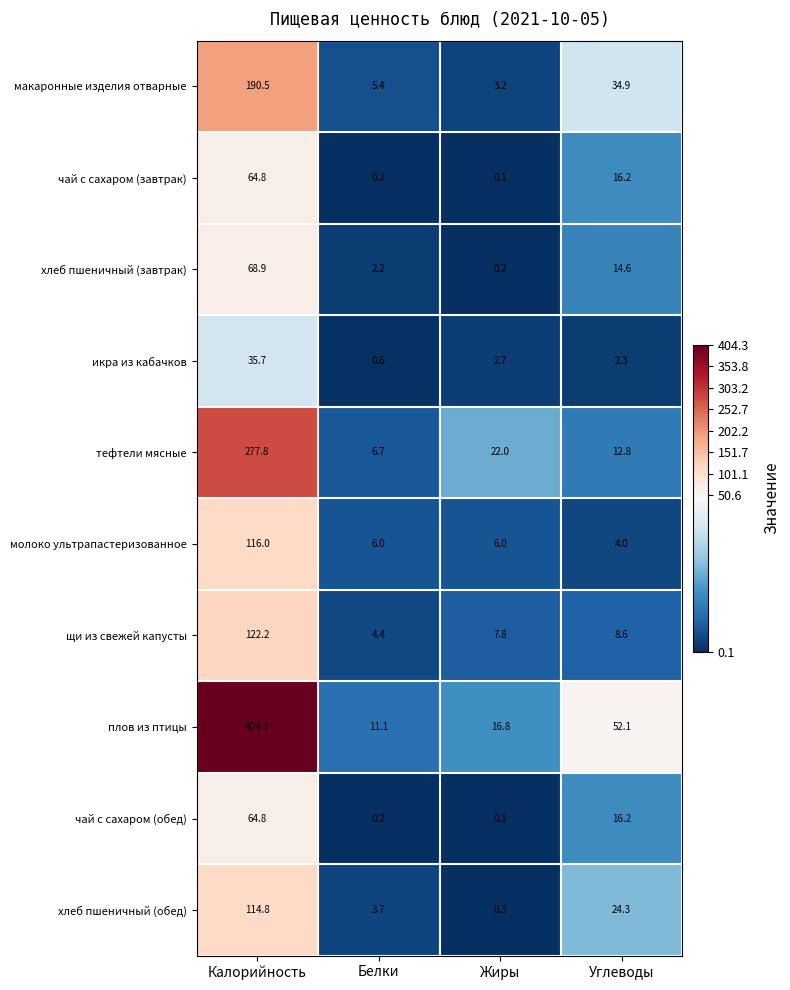

What value does the молоко ультрапастеризованное series have at Жиры?

6.0